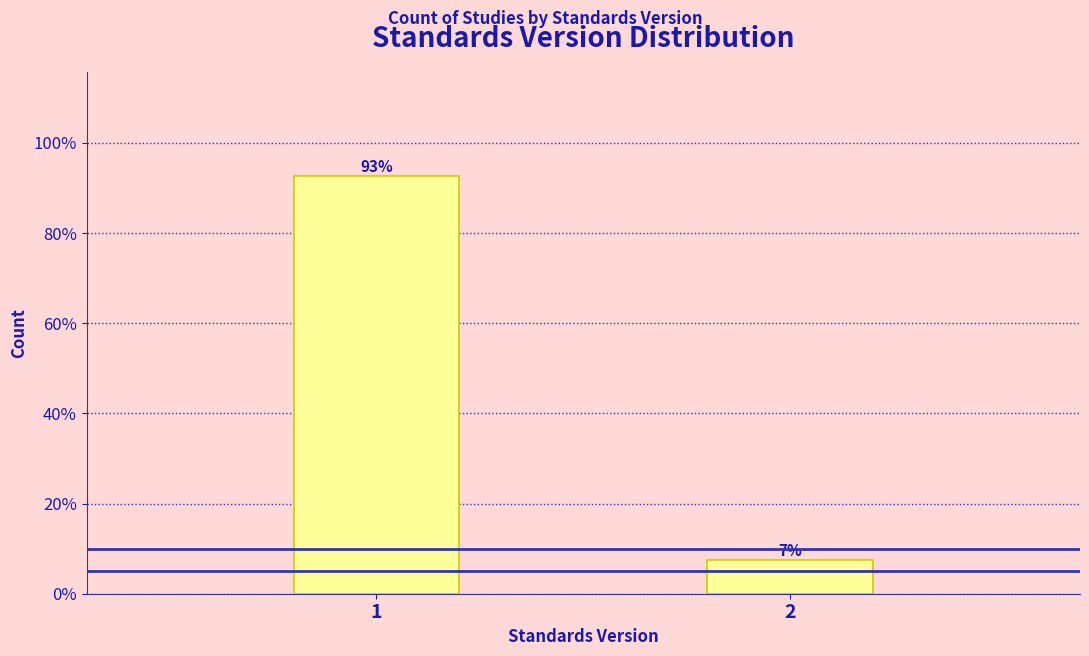

The chart shows a value of 133.7 at 1. True or false?

False